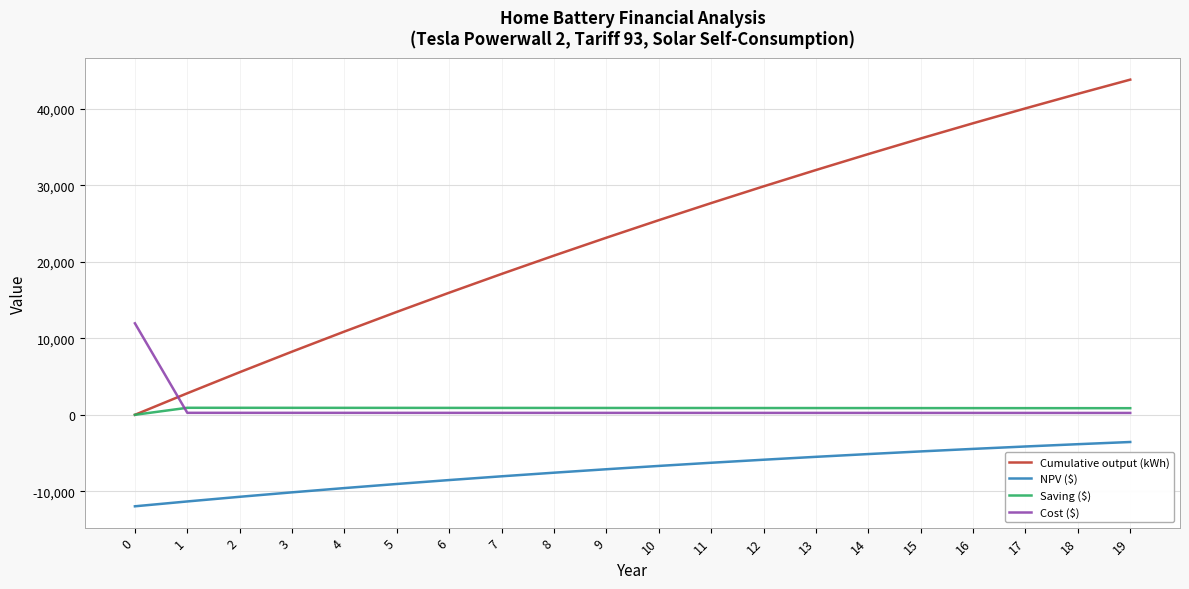

Which series has the largest range (max minus min)?

Cumulative output (kWh)